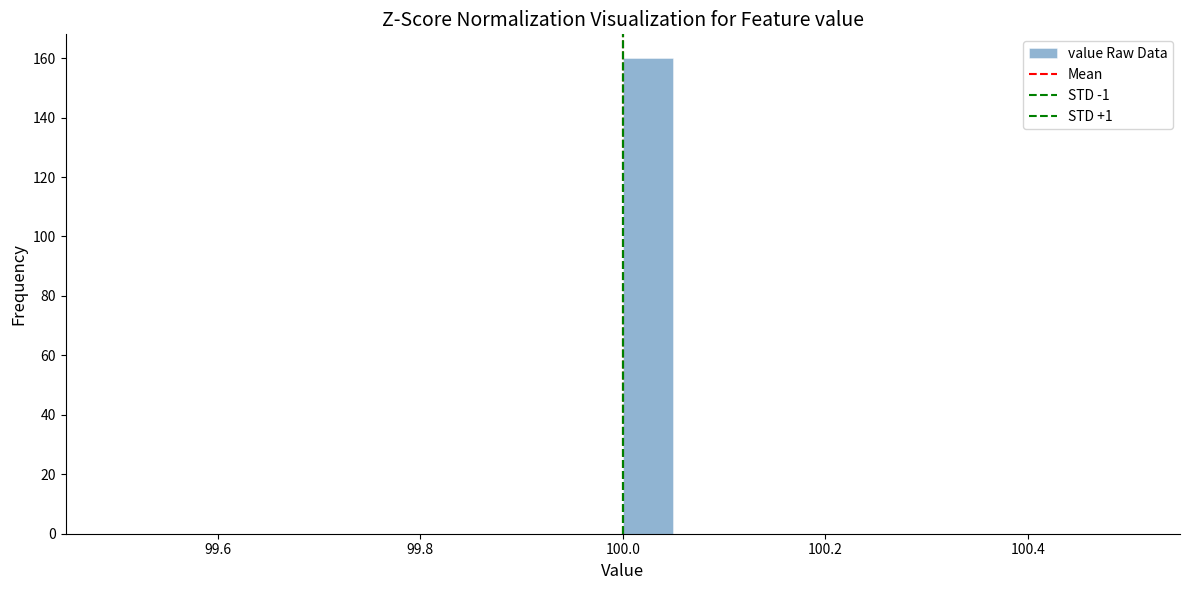

Around what value on the x-axis is the tallest bar? Give the approximate position of its centre, as read against the axis.

100.02